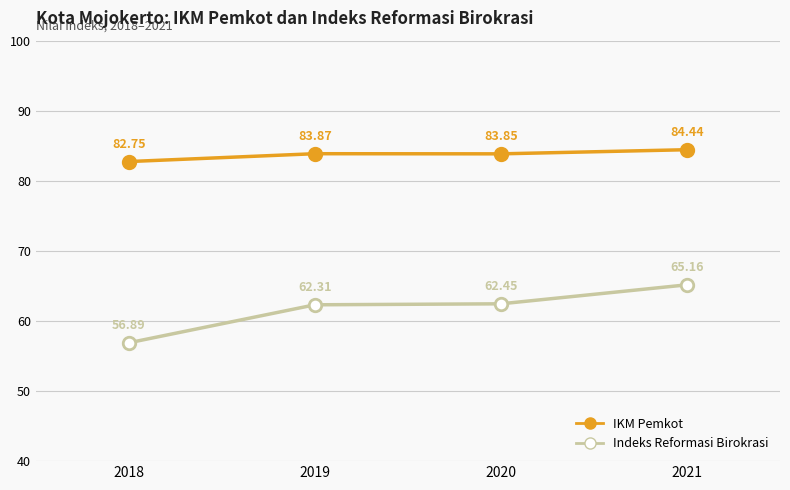

What is the sum of the Indeks Reformasi Birokrasi values at 2020 and 2019?

124.8